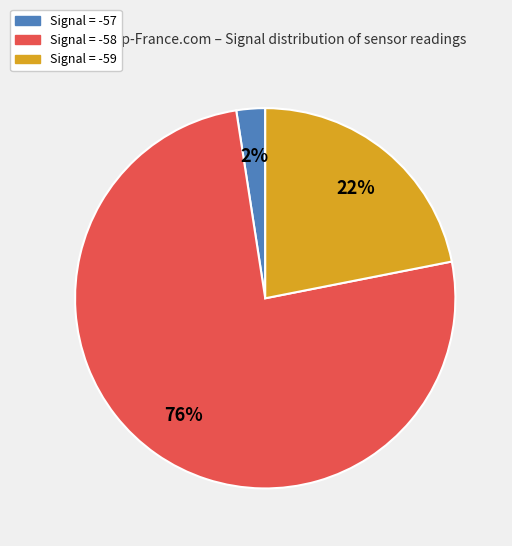

Does any single category account for the majority?

Yes